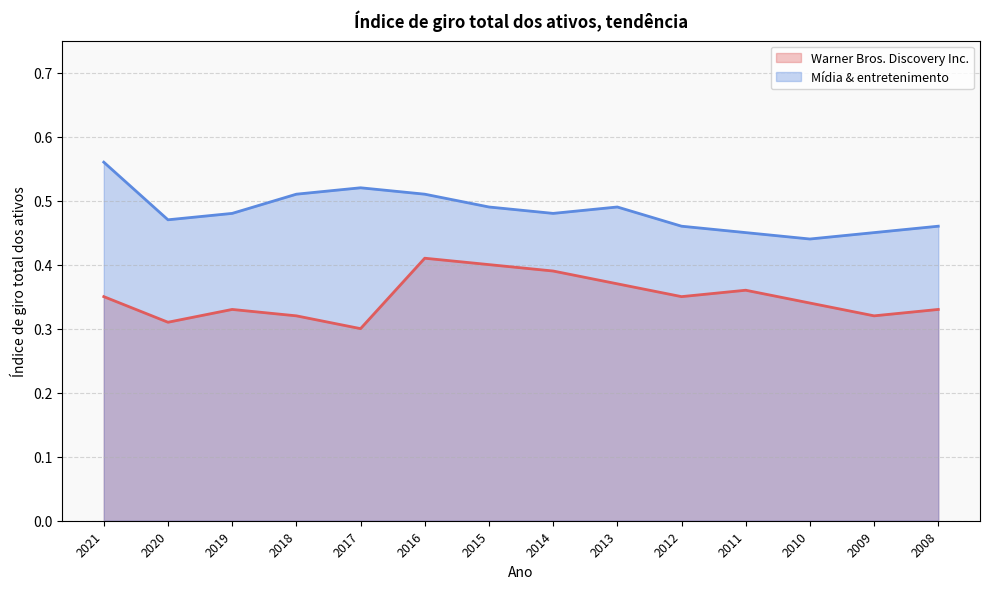

What is the total value across all series at 2012?

0.8